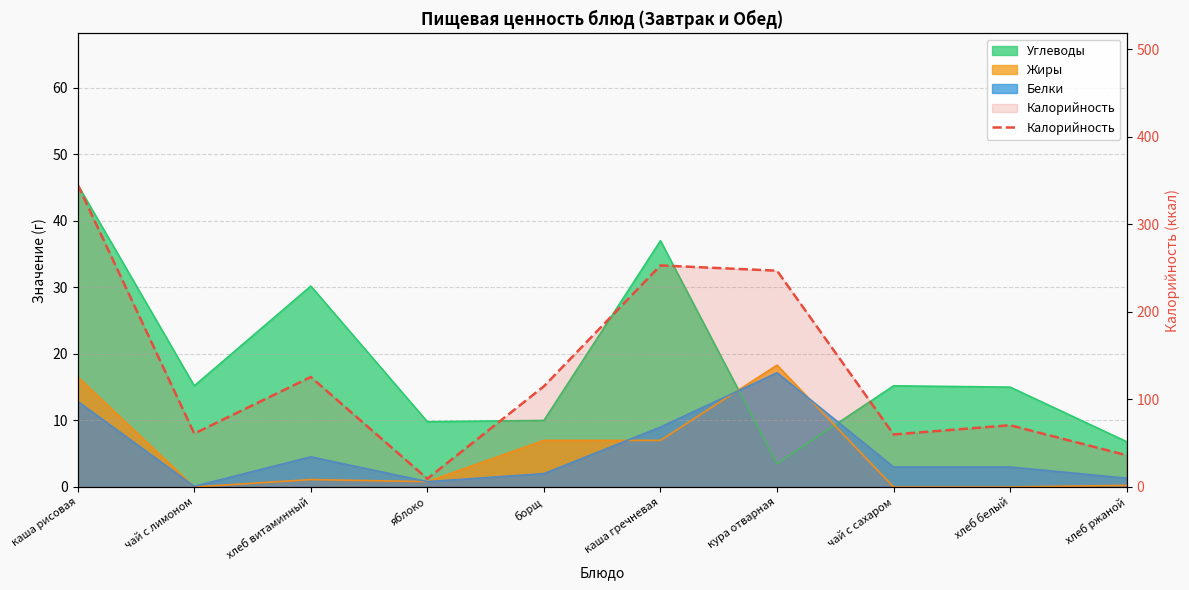

What is the difference between the maximum and second lowest values?

309.1